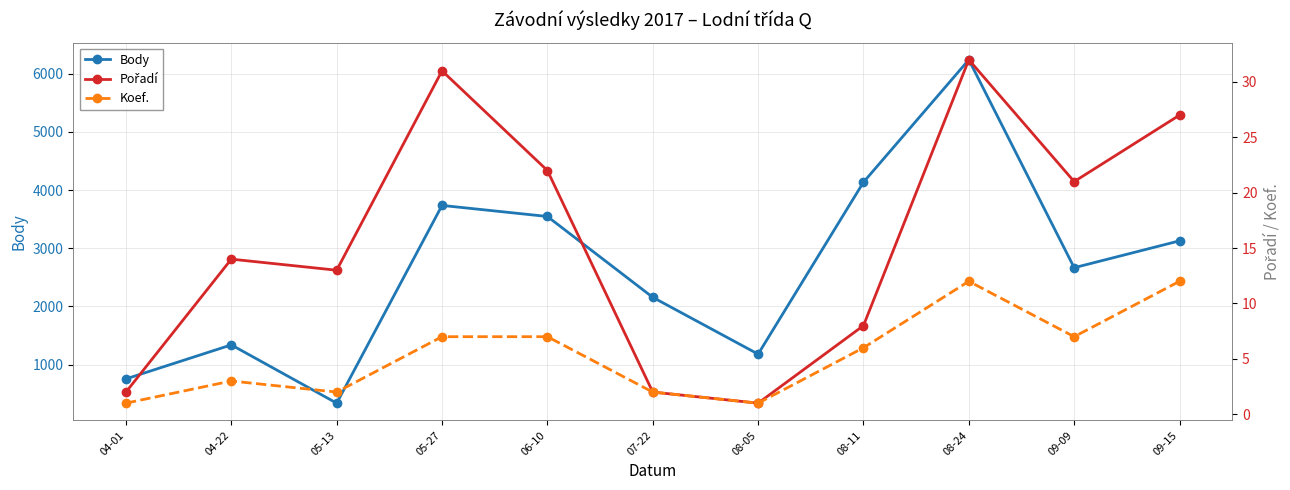

Reading left to right, transcribe all the data shown in this chart.

Body: 754	1339	337	3737	3547	2157	1180	4136	6242	2666	3128
Pořadí: 2	14	13	31	22	2	1	8	32	21	27
Koef.: 1	3	2	7	7	2	1	6	12	7	12